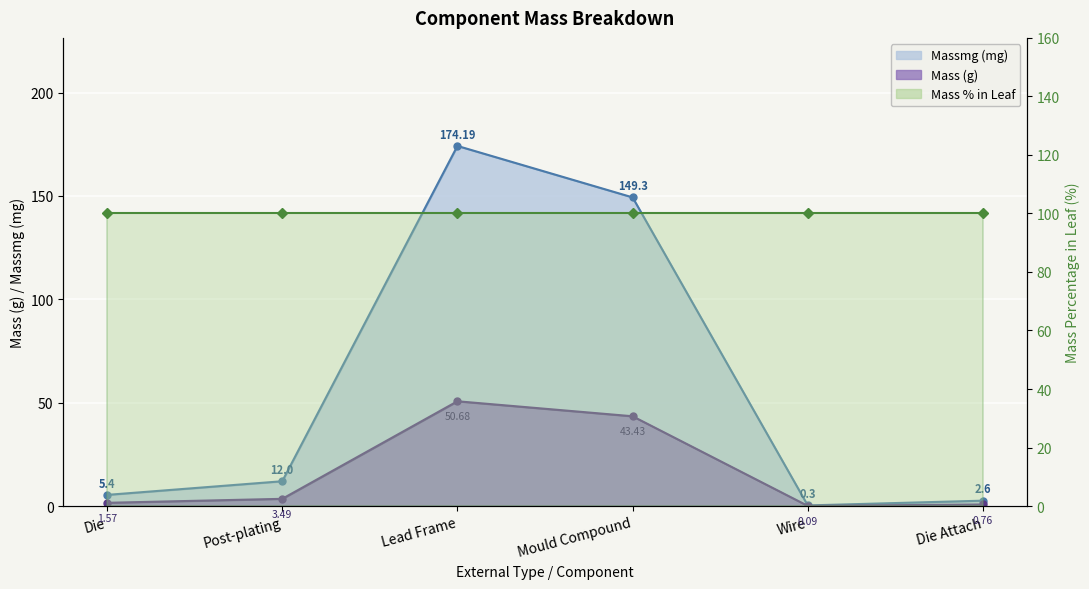

How many values in the Massmg series are below 12?

3